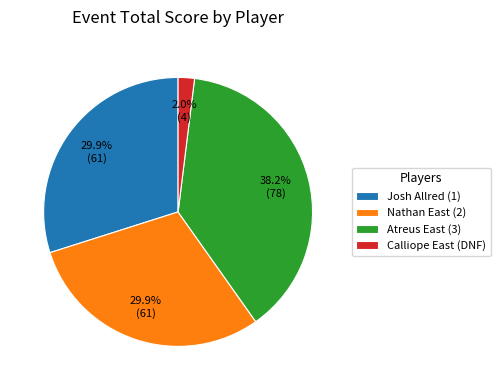

Does Nathan East (2) represent more than half of the total?

No